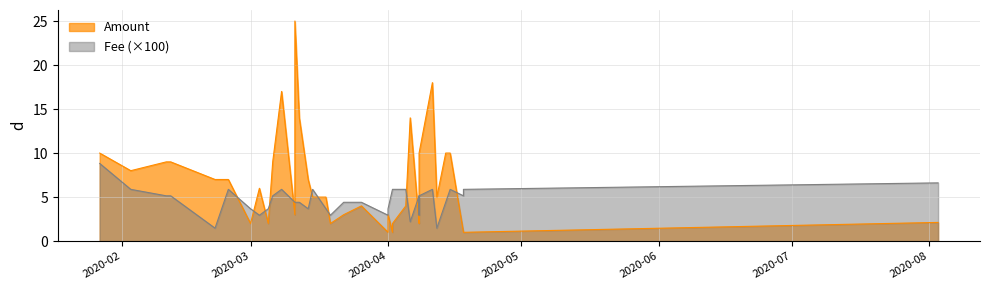

The value of Fee at 2020-04-06 is 0.0. True or false?

False